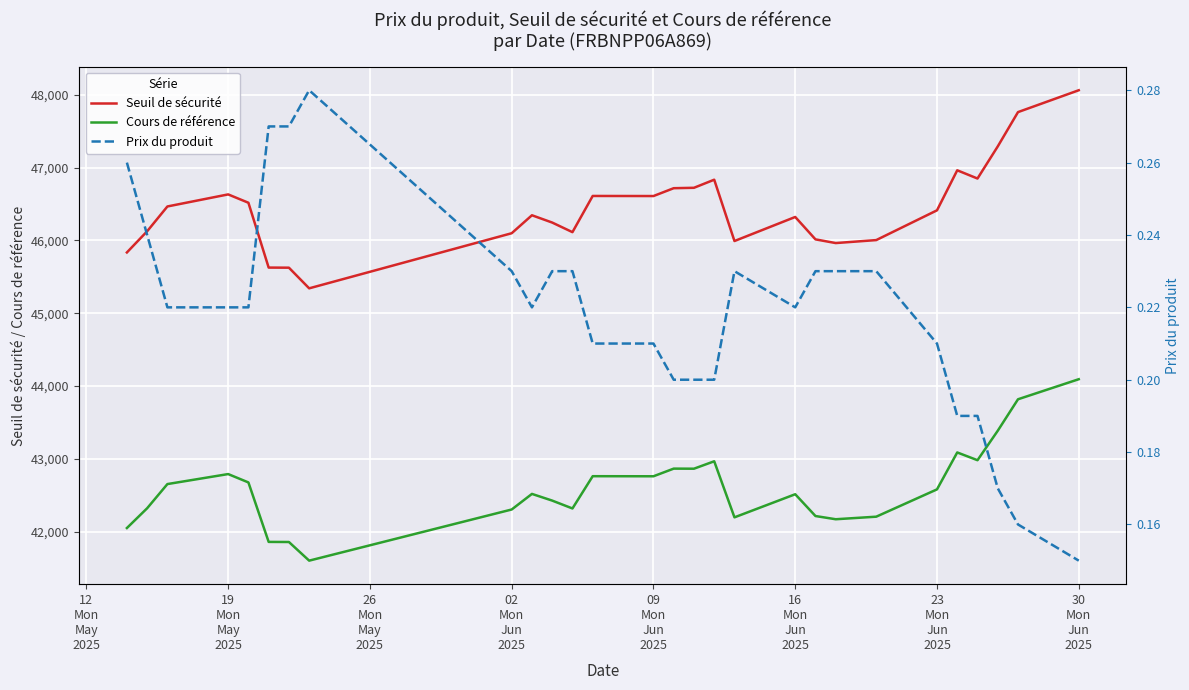

What is the average value of the Seuil de sécurité series?

46433.2